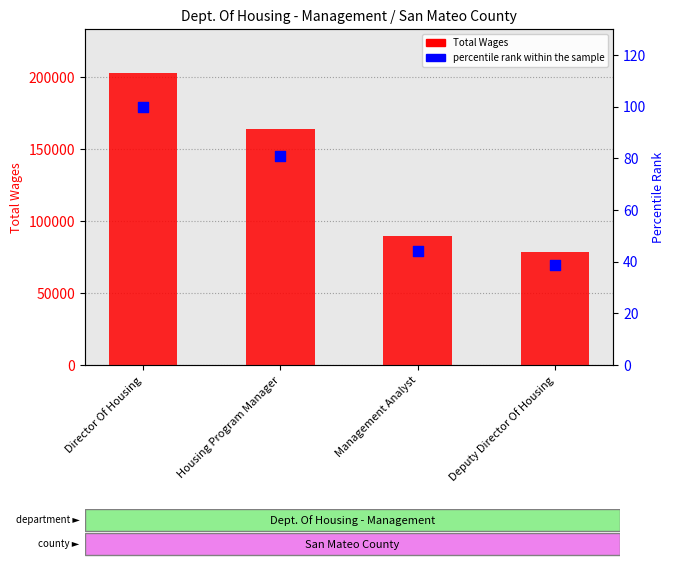

What are all the series names shown in the legend?

Total Wages, percentile rank within the sample